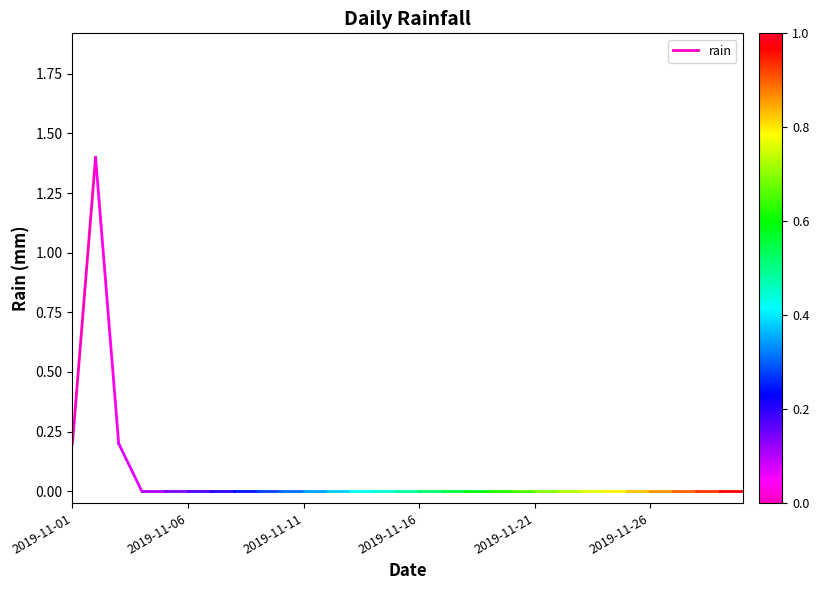

True or false: the data shows 0.2 at 2019-11-01.

True